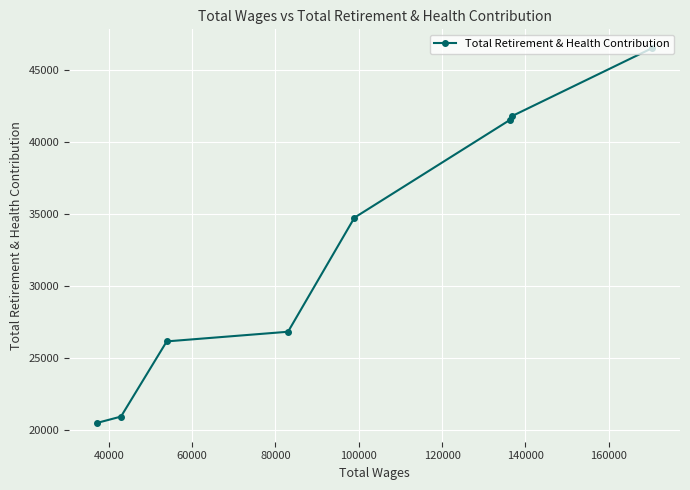

What is the value of the 2nd point from the left?

20964